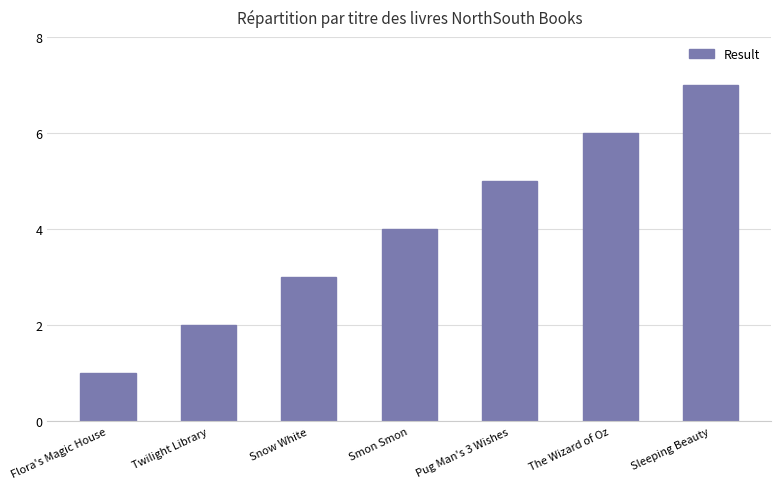

List the labels in order of value, largest first.

Sleeping Beauty, The Wizard of Oz, Pug Man's 3 Wishes, Smon Smon, Snow White, Twilight Library, Flora's Magic House